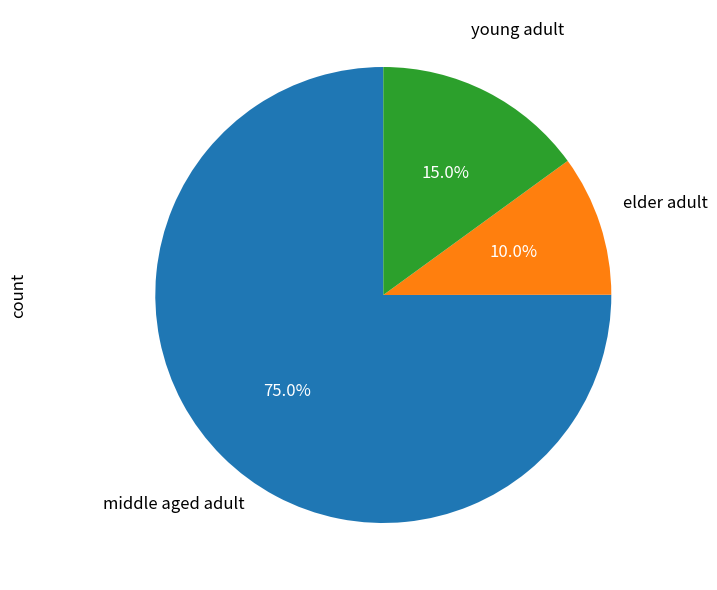

Is there any slice that represents more than half of the pie?

Yes